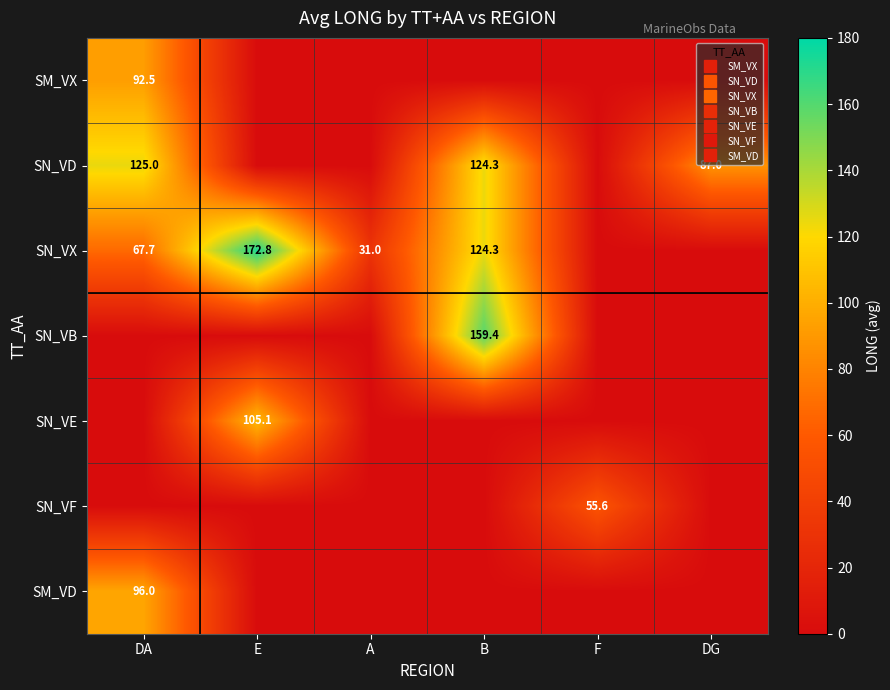

What is the difference between the maximum and minimum values in the SN_VE series?

105.1